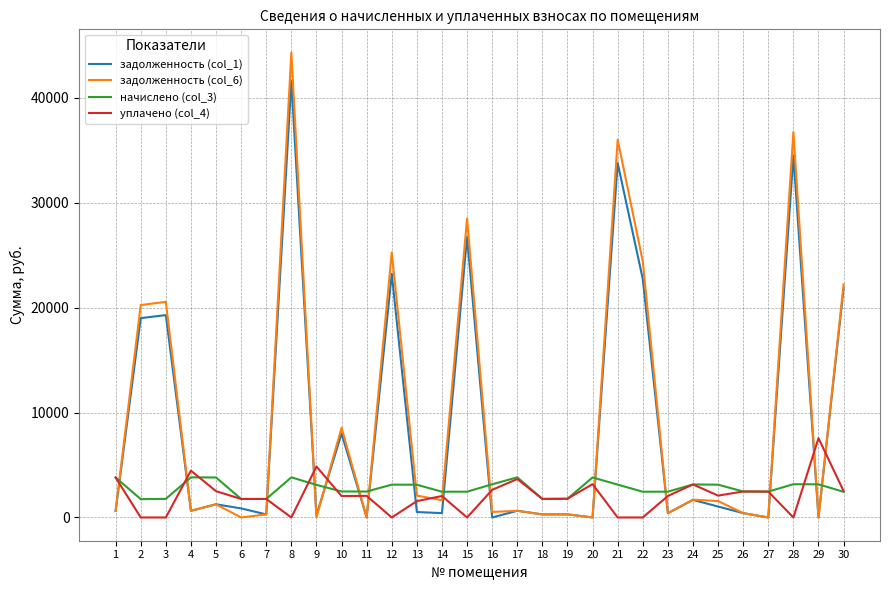

What is the greatest value displayed?

44319.6